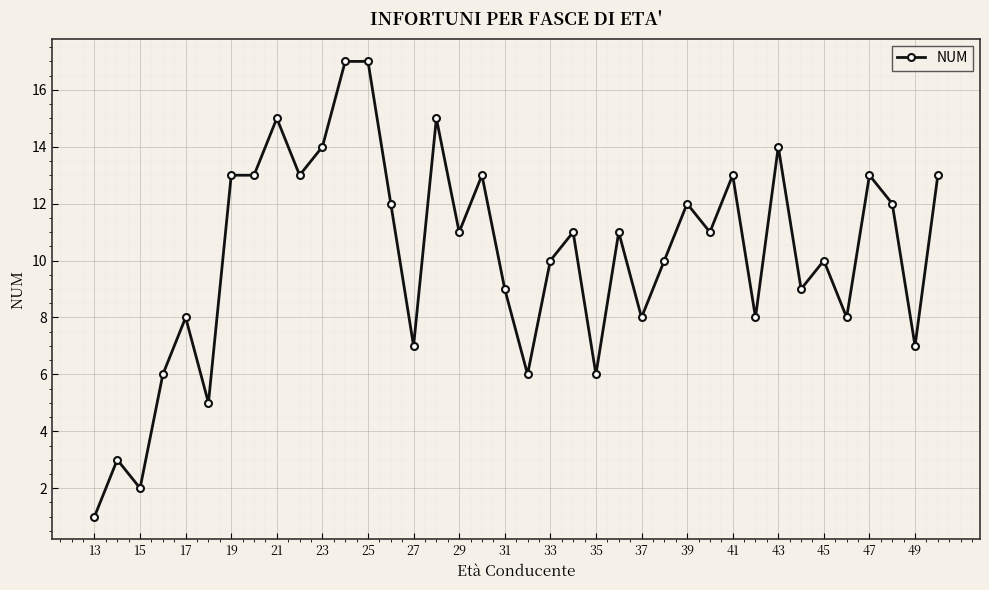

What is the value of the 29th point from the left?

13